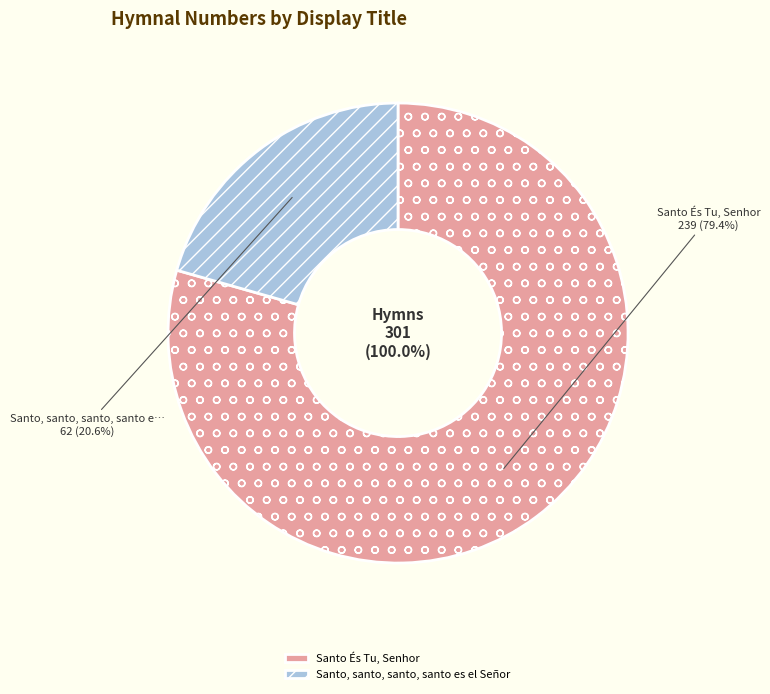

Rank the categories by value from highest to lowest.

Santo És Tu, Senhor, Santo, santo, santo, santo es el Señor